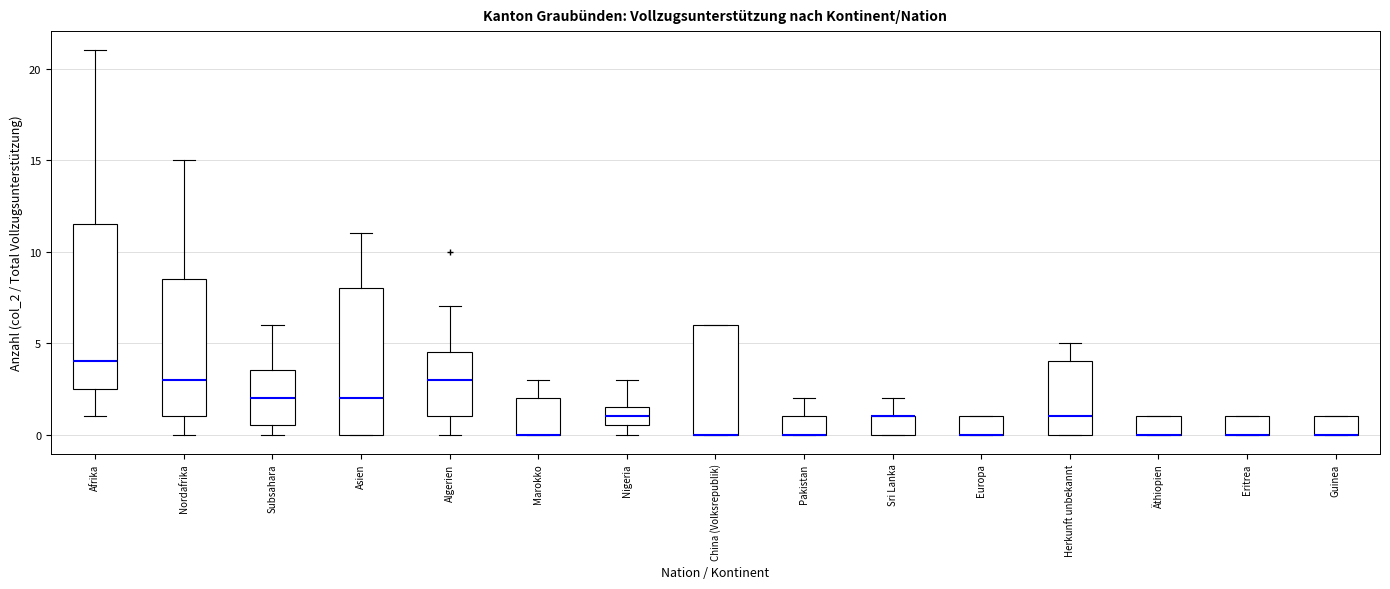

Where is the lower edge of the box for Herkunft unbekannt on the y-axis? The values are not printed on the chart, so give them approximately, as read against the axis.

0.0